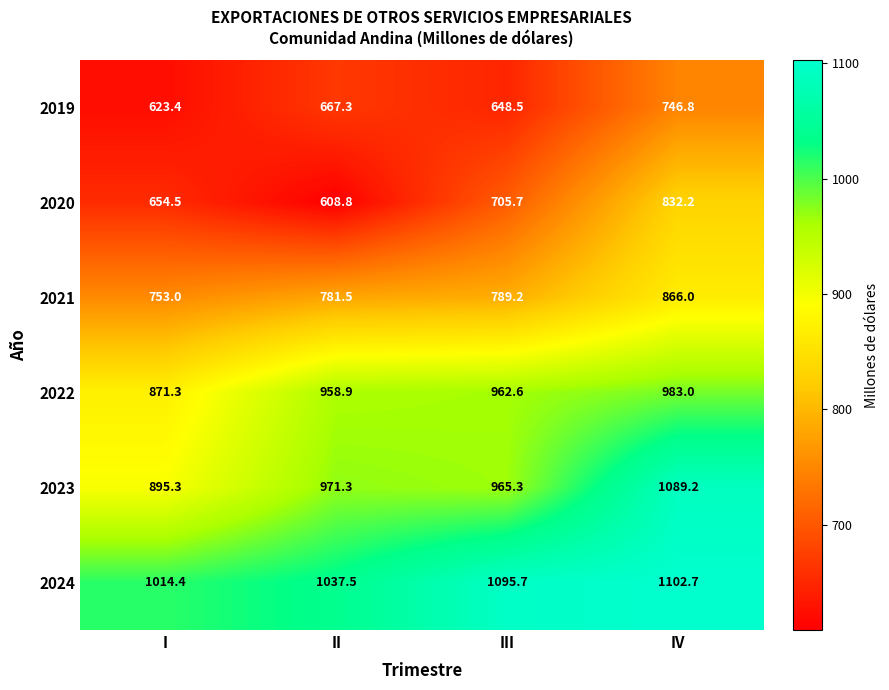

How many data points does each series have?

4